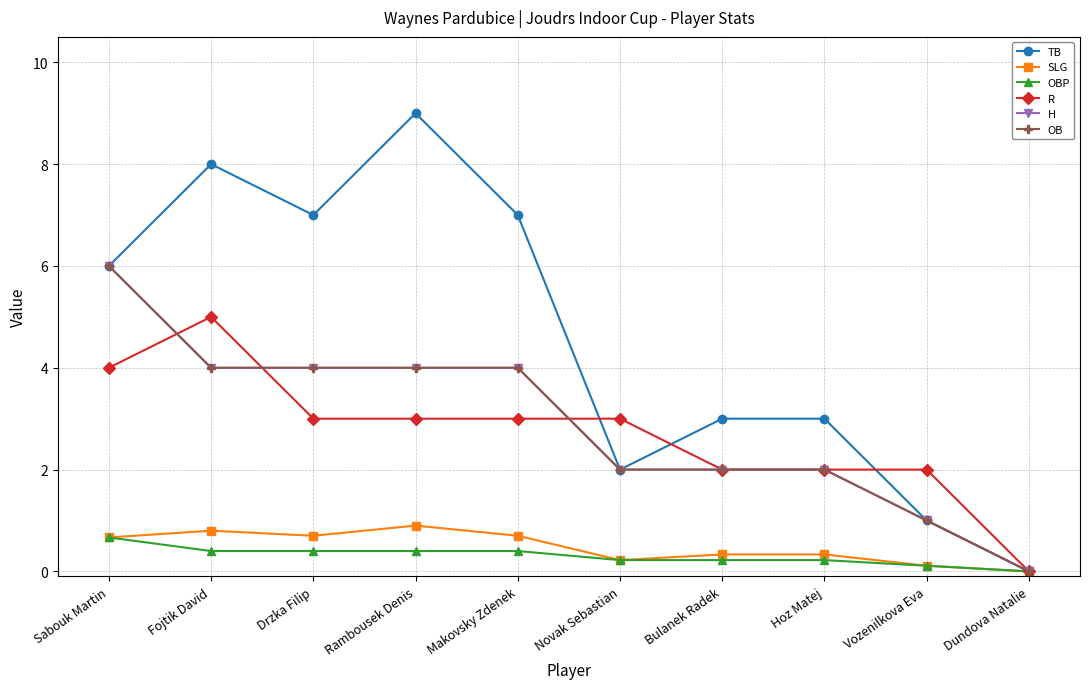

Does the chart have visible grid lines?

Yes